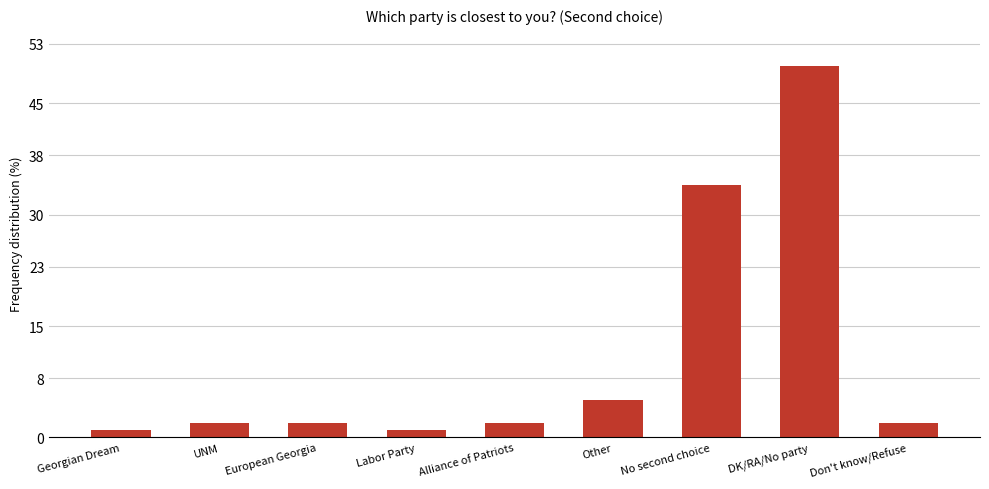

How many distinct data groups are displayed?

1